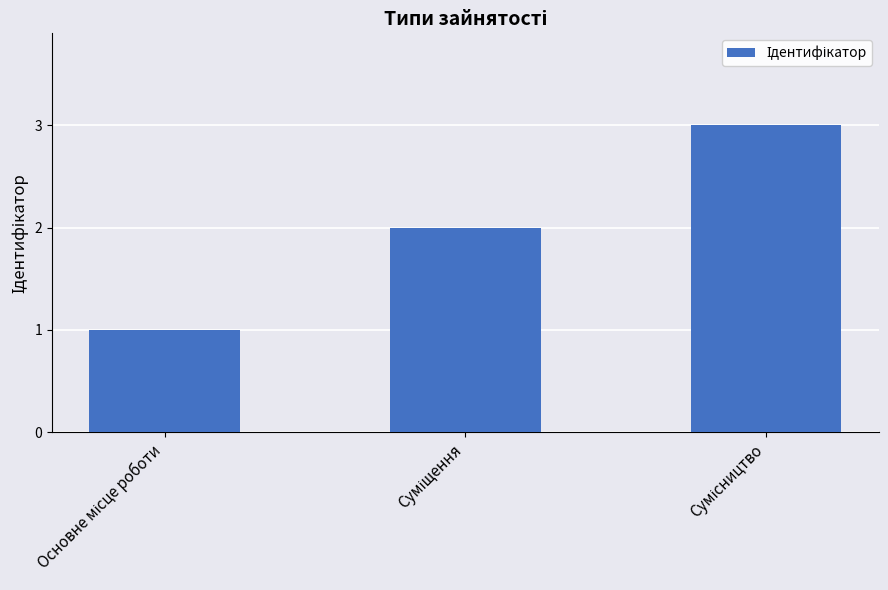

What is the sum of all values?

6